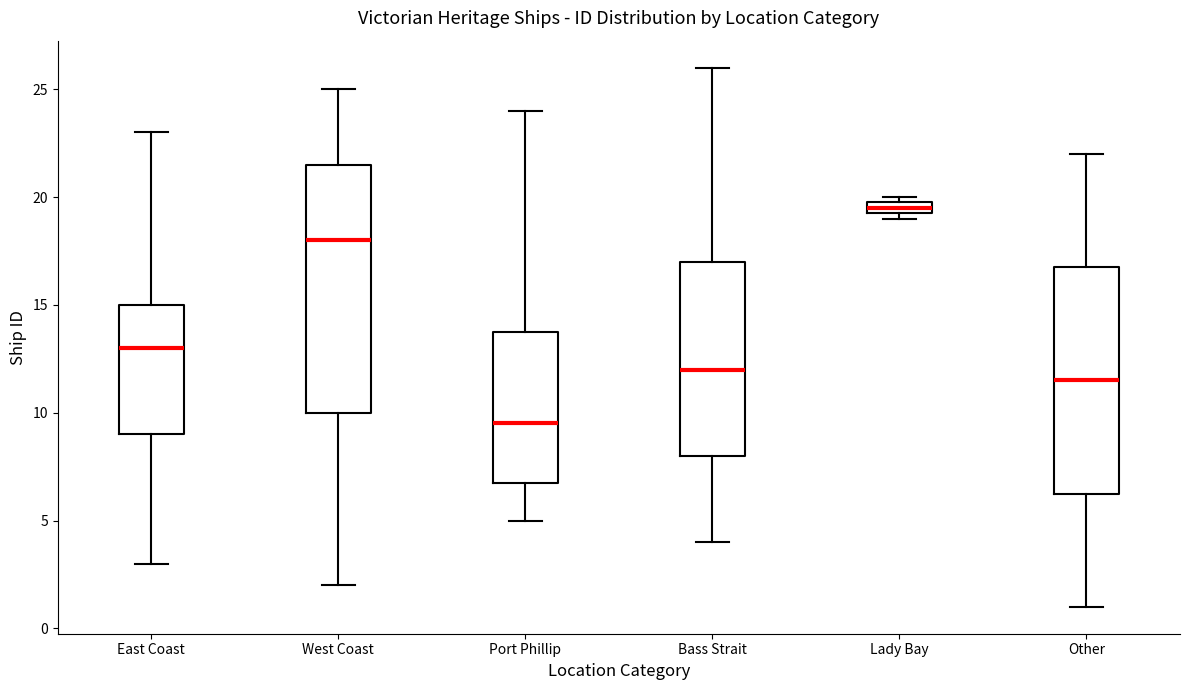

Where is the lower edge of the box for Lady Bay on the y-axis? The values are not printed on the chart, so give them approximately, as read against the axis.

19.5